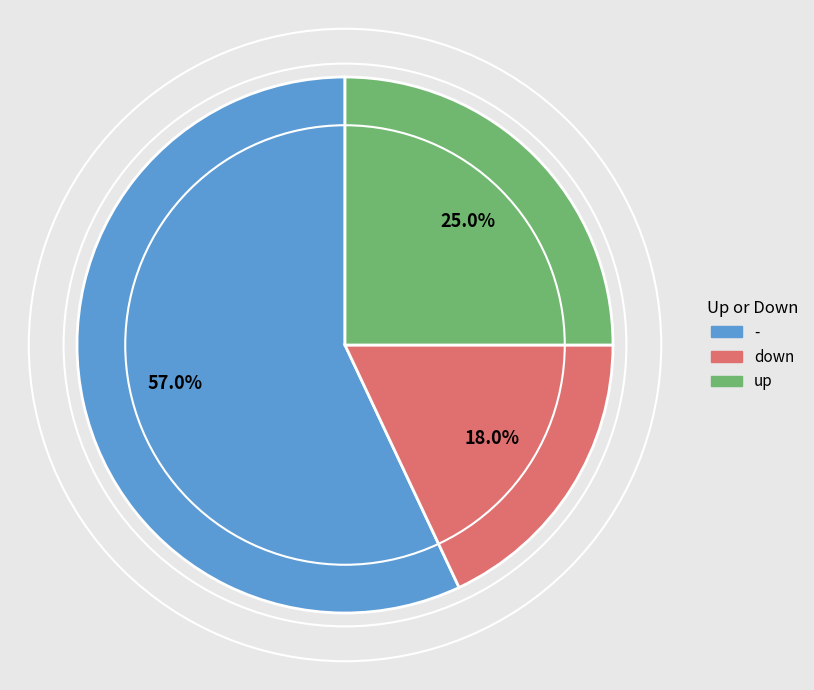

Count the number of slices in the pie.

3